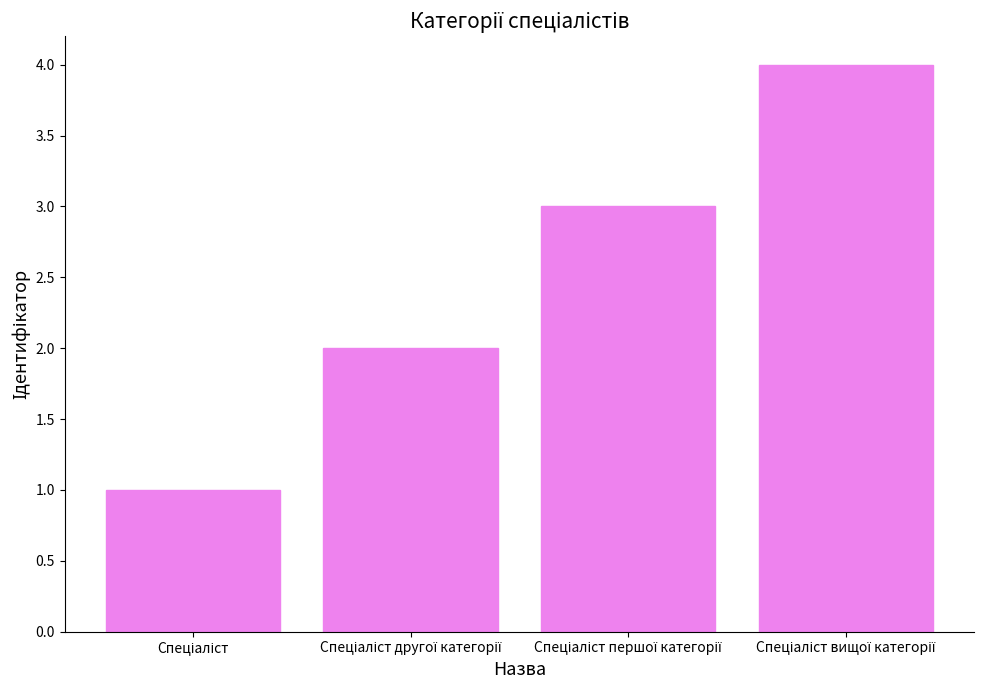

How many values are between 2 and 4?

3